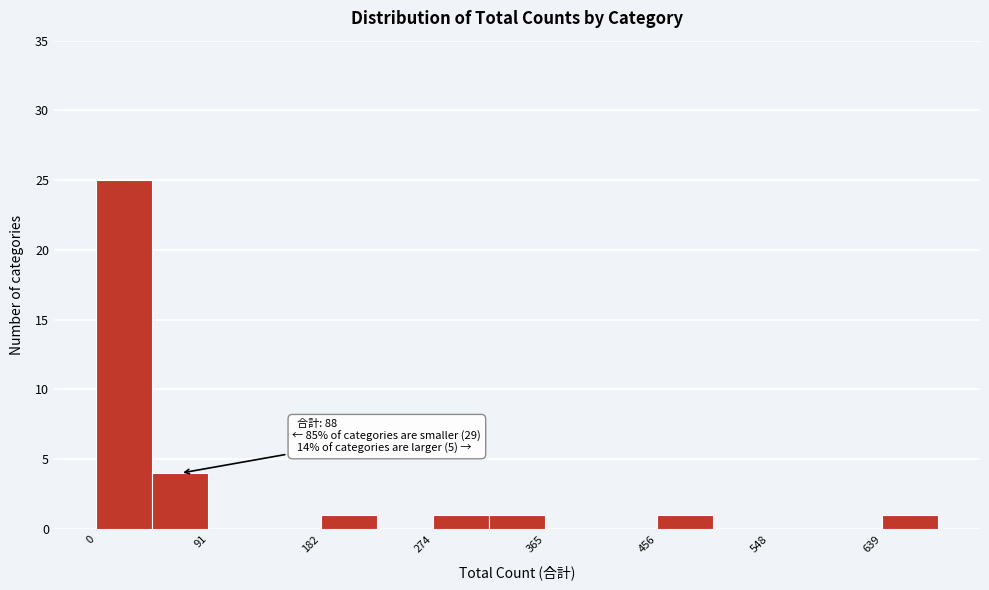

Which range on the x-axis has the tallest bar?

0 to 50